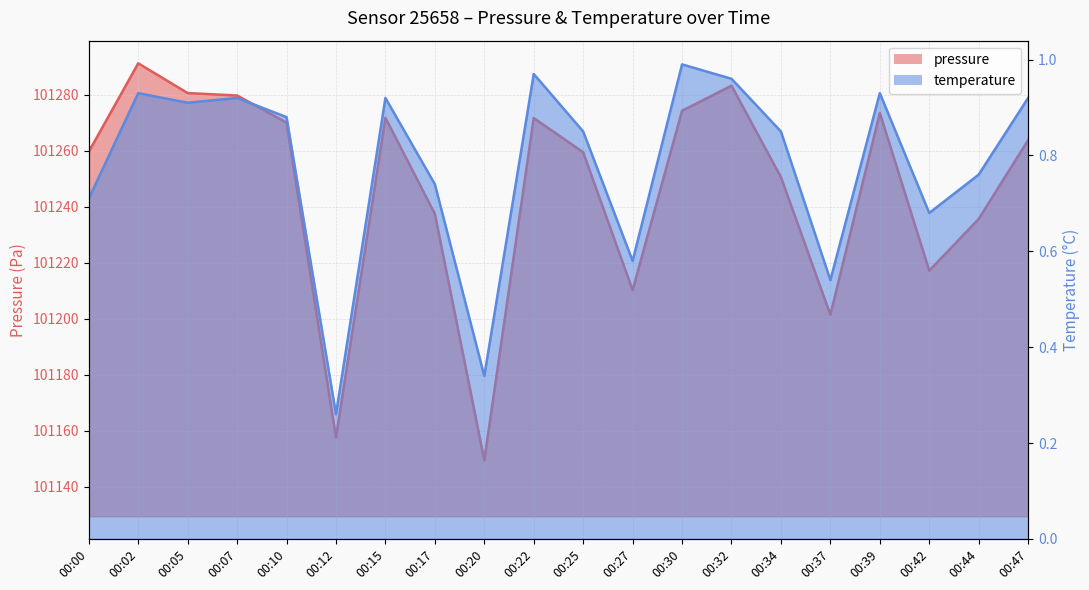

Which series has the widest spread of values?

pressure